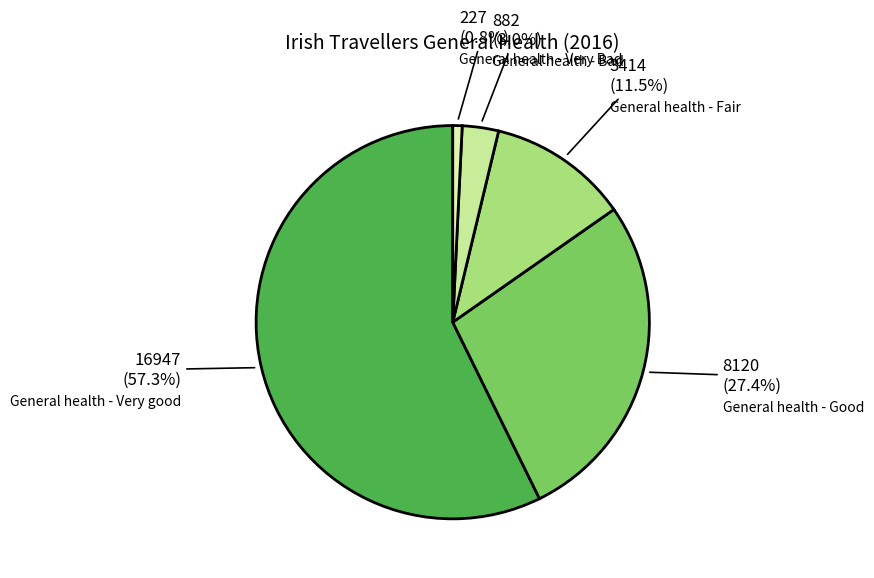

Rank the categories by value from highest to lowest.

General health - Very good, General health - Good, General health - Fair, General health - Bad, General health - Very Bad